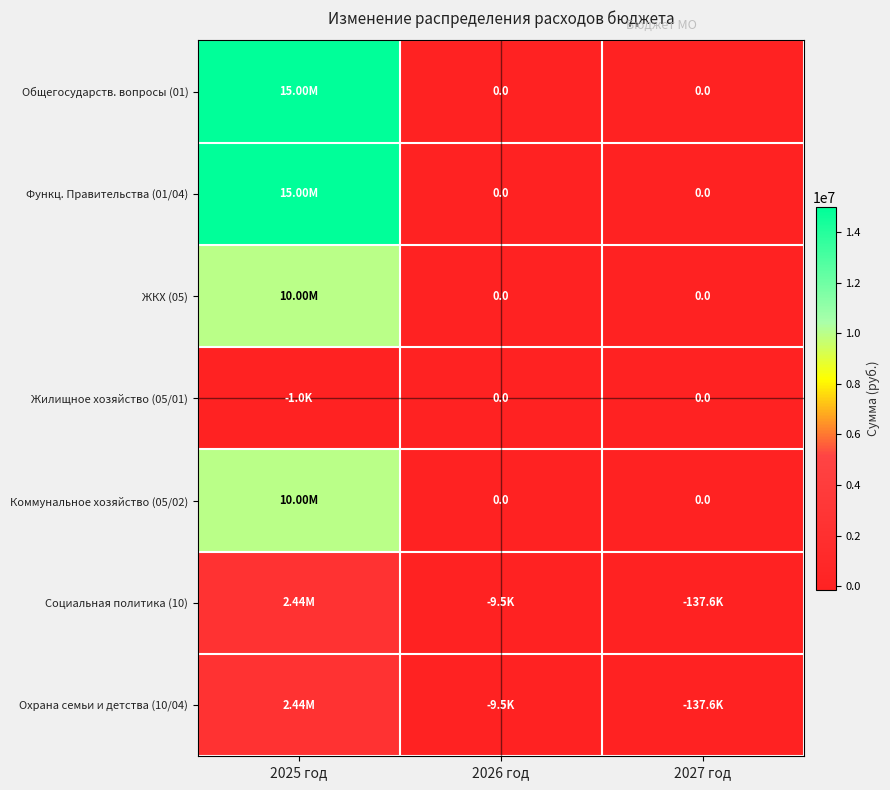

At 2025 год, list the series in order from smallest to largest.

Жилищное хозяйство (05/01), Социальная политика (10), Охрана семьи и детства (10/04), ЖКХ (05), Коммунальное хозяйство (05/02), Общегосударств. вопросы (01), Функц. Правительства (01/04)